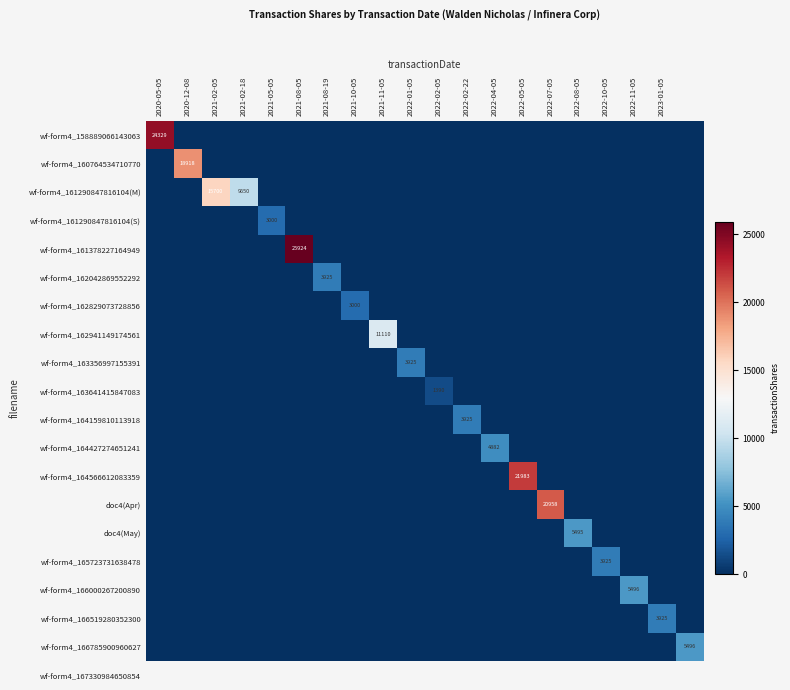

True or false: wf-form4_163641415847083 has a value of 823 at 2022-02-05.

False